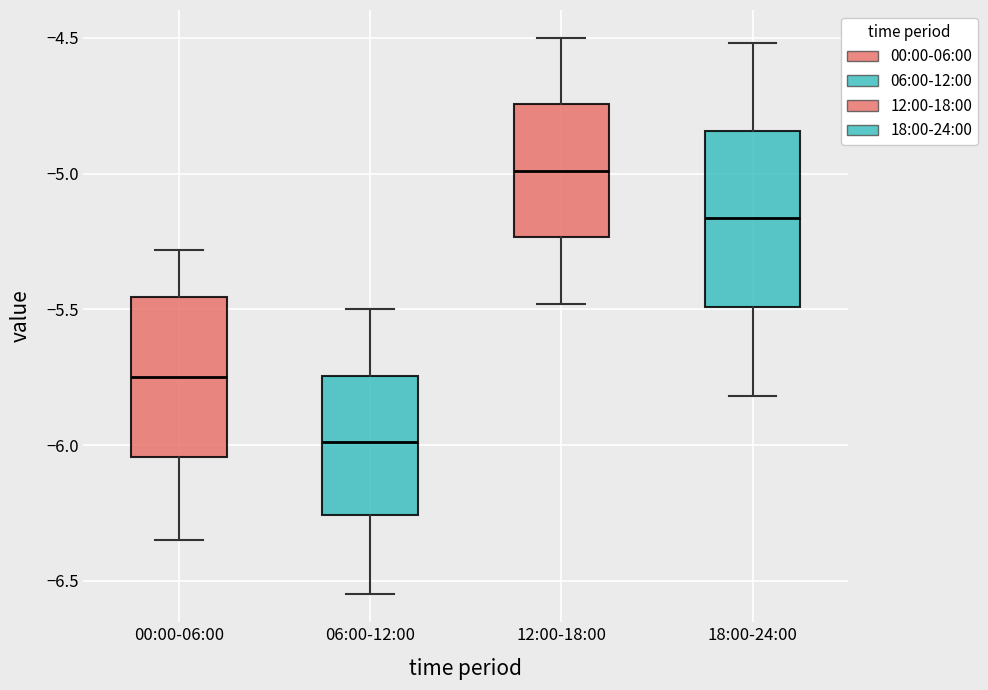

Which box's median line is the highest?

12:00-18:00